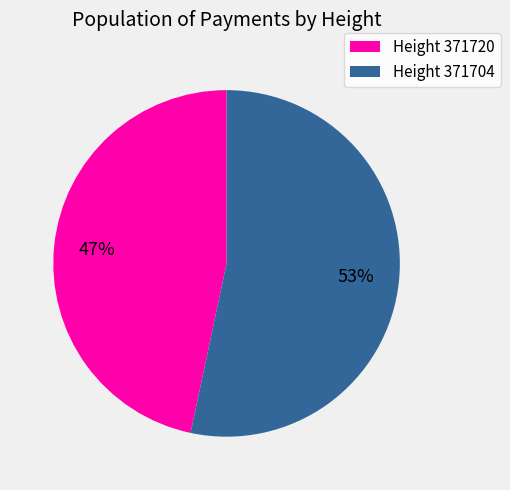

Is the sum of Height 371704 and Height 371720 greater than half?

Yes